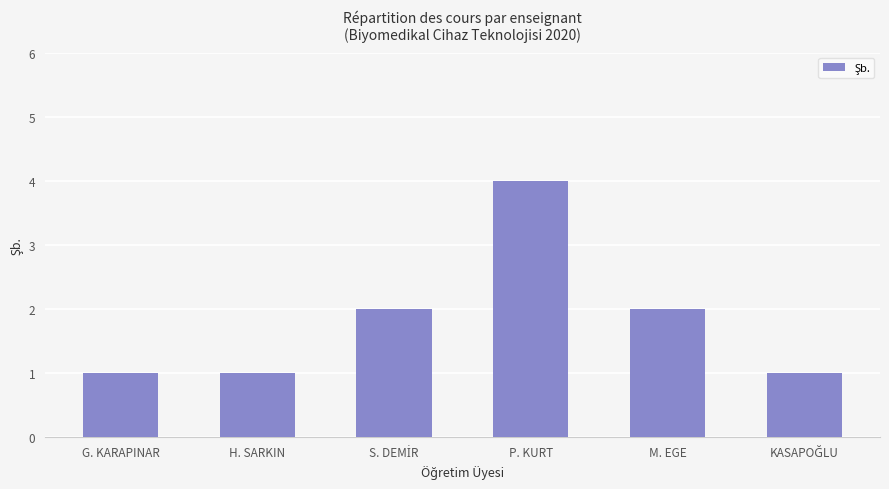

Reading left to right, what are all the values shown in this chart?

1	1	2	4	2	1